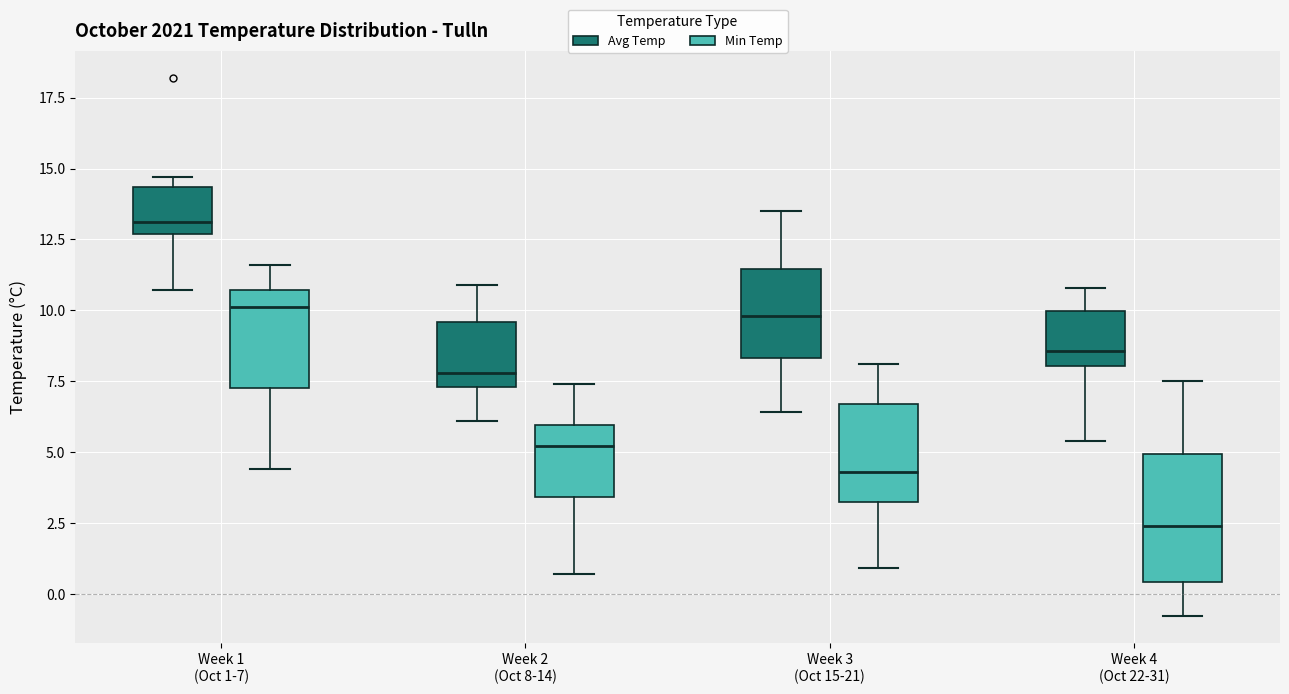

Reading left to right, read every box against the y-axis: the position of its median line, the range the box covers, and the ends of its whiskers. The values are not printed on the chart, so give them approximately, as read against the axis.

Week 1 (Oct 1-7) (Avg Temp): median 13.0, box 12.5 to 14.5, whiskers 10.5 to 14.5 (just above the box's upper edge)
Week 1 (Oct 1-7) (Min Temp): median 10.0, box 7.5 to 10.5, whiskers 4.5 to 11.5
Week 2 (Oct 8-14) (Avg Temp): median 8.0, box 7.5 to 9.5, whiskers 6.0 to 11.0
Week 2 (Oct 8-14) (Min Temp): median 5.0, box 3.5 to 6.0, whiskers 0.5 to 7.5
Week 3 (Oct 15-21) (Avg Temp): median 10.0, box 8.5 to 11.5, whiskers 6.5 to 13.5
Week 3 (Oct 15-21) (Min Temp): median 4.5, box 3.5 to 6.5, whiskers 1.0 to 8.0
Week 4 (Oct 22-31) (Avg Temp): median 8.5, box 8.0 to 10.0, whiskers 5.5 to 11.0
Week 4 (Oct 22-31) (Min Temp): median 2.5, box 0.5 to 5.0, whiskers -1.0 to 7.5